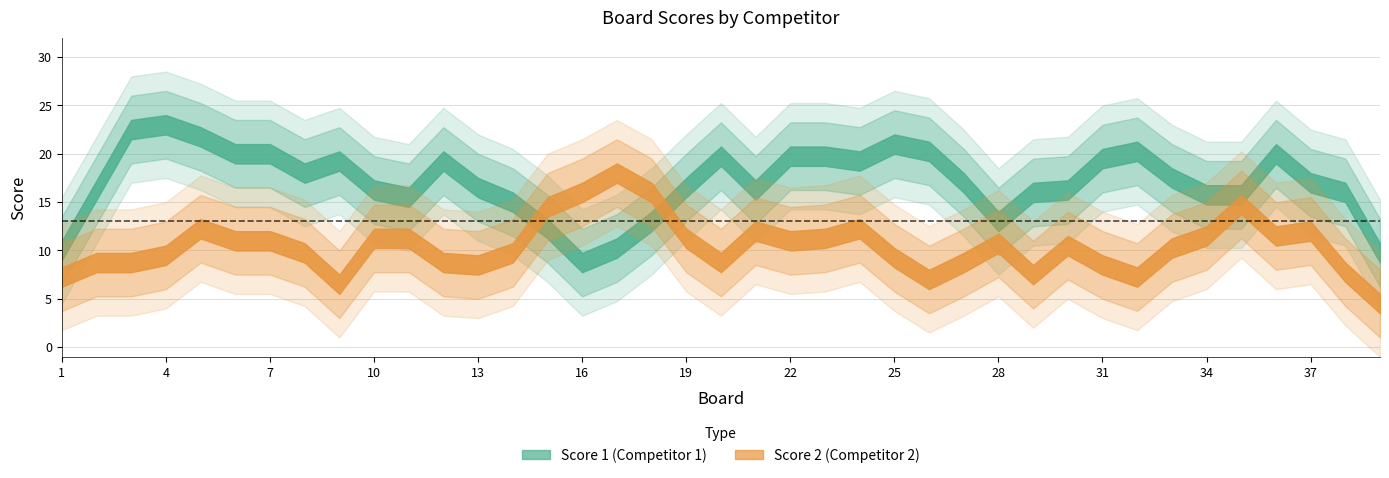

Is it true that Score 1 equals 10 at 15?

False